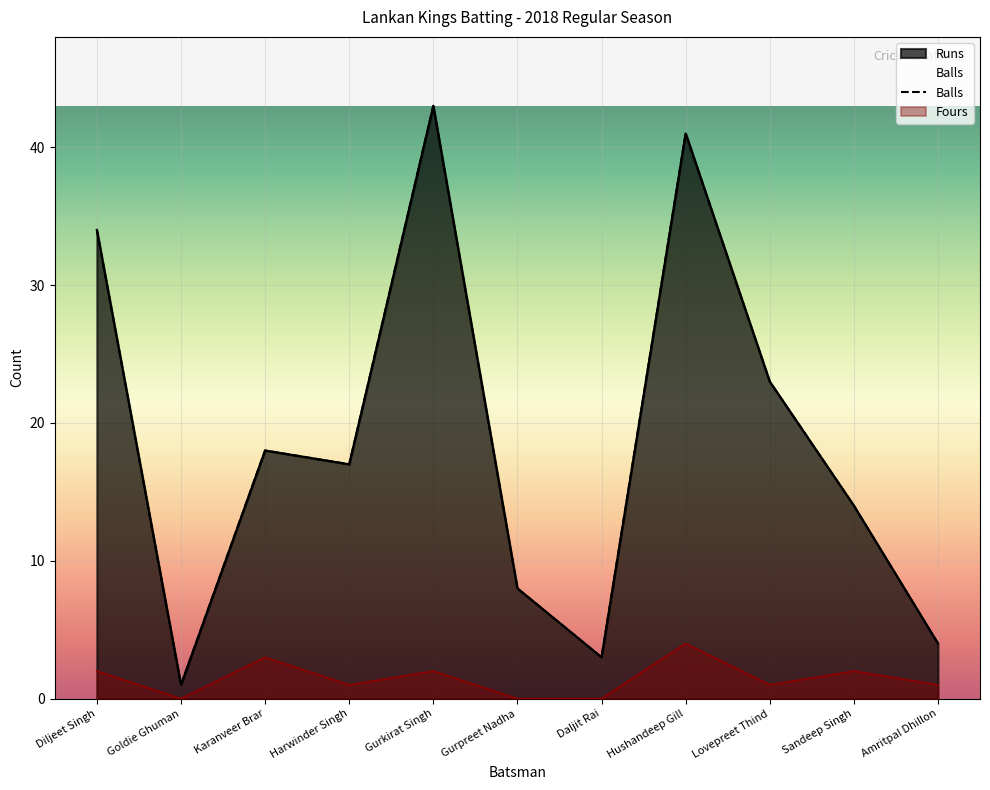

True or false: Runs and Fours intersect in this chart.

False